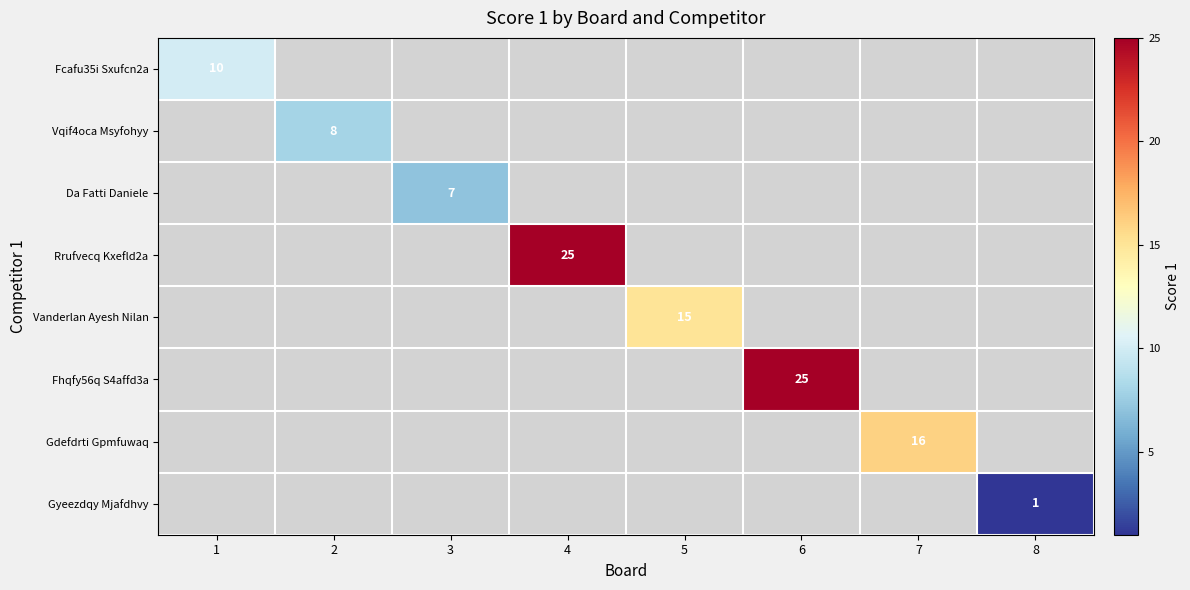

The value of Da Fatti Daniele at 3 is 4. True or false?

False